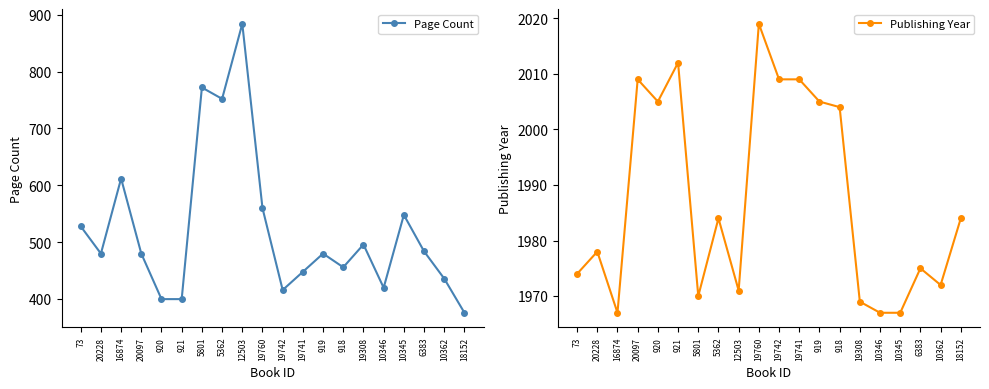

The value of Page Count at 19741 is 448. True or false?

True